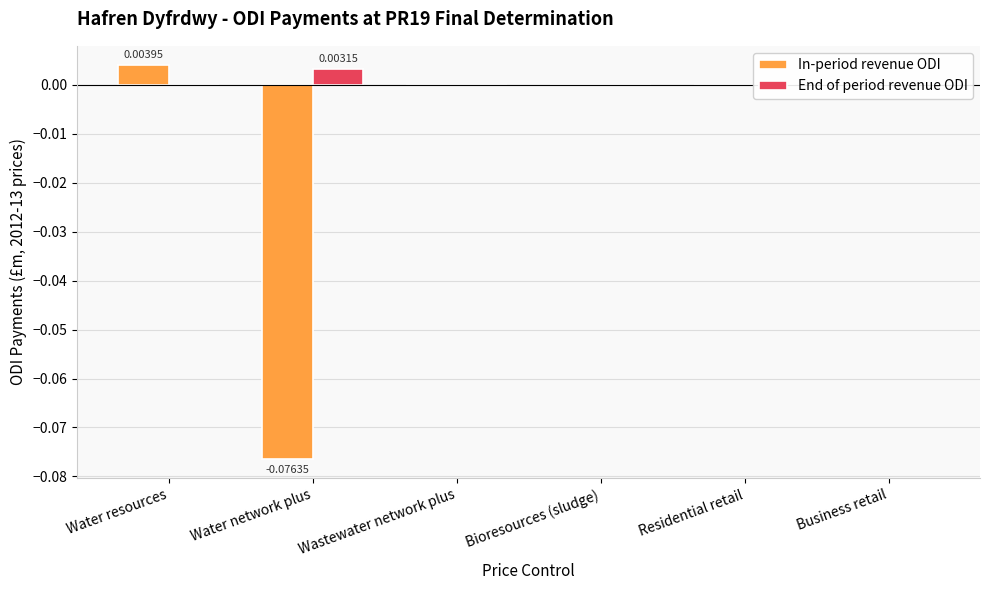

Where does the In-period revenue ODI series first go above 0?

Water resources